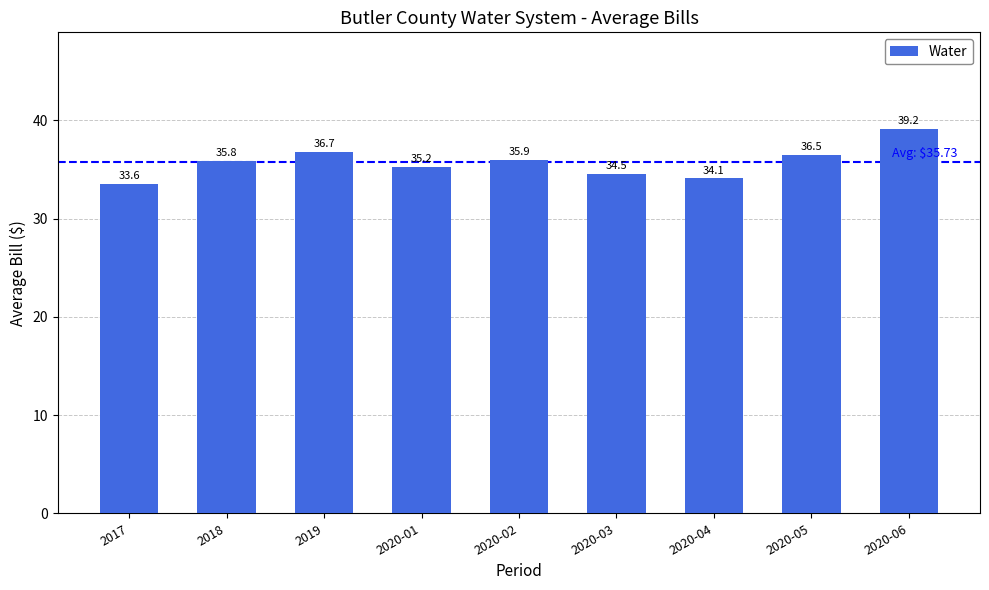

What is the maximum value shown in the chart?

39.2